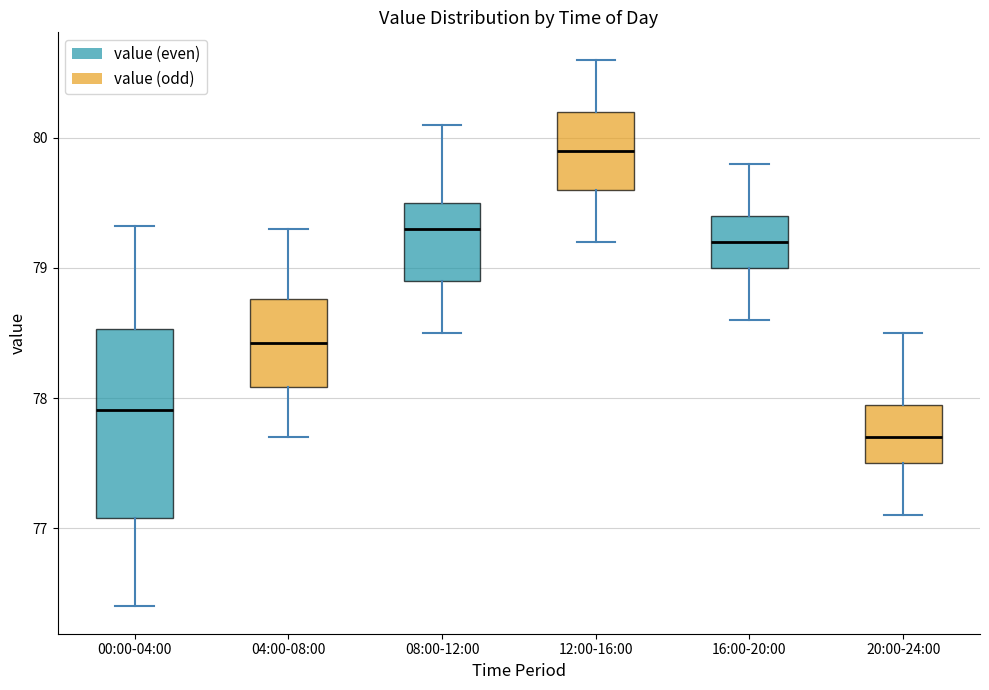

Comparing the boxes themselves (not the whiskers), which one is the tallest?

00:00-04:00